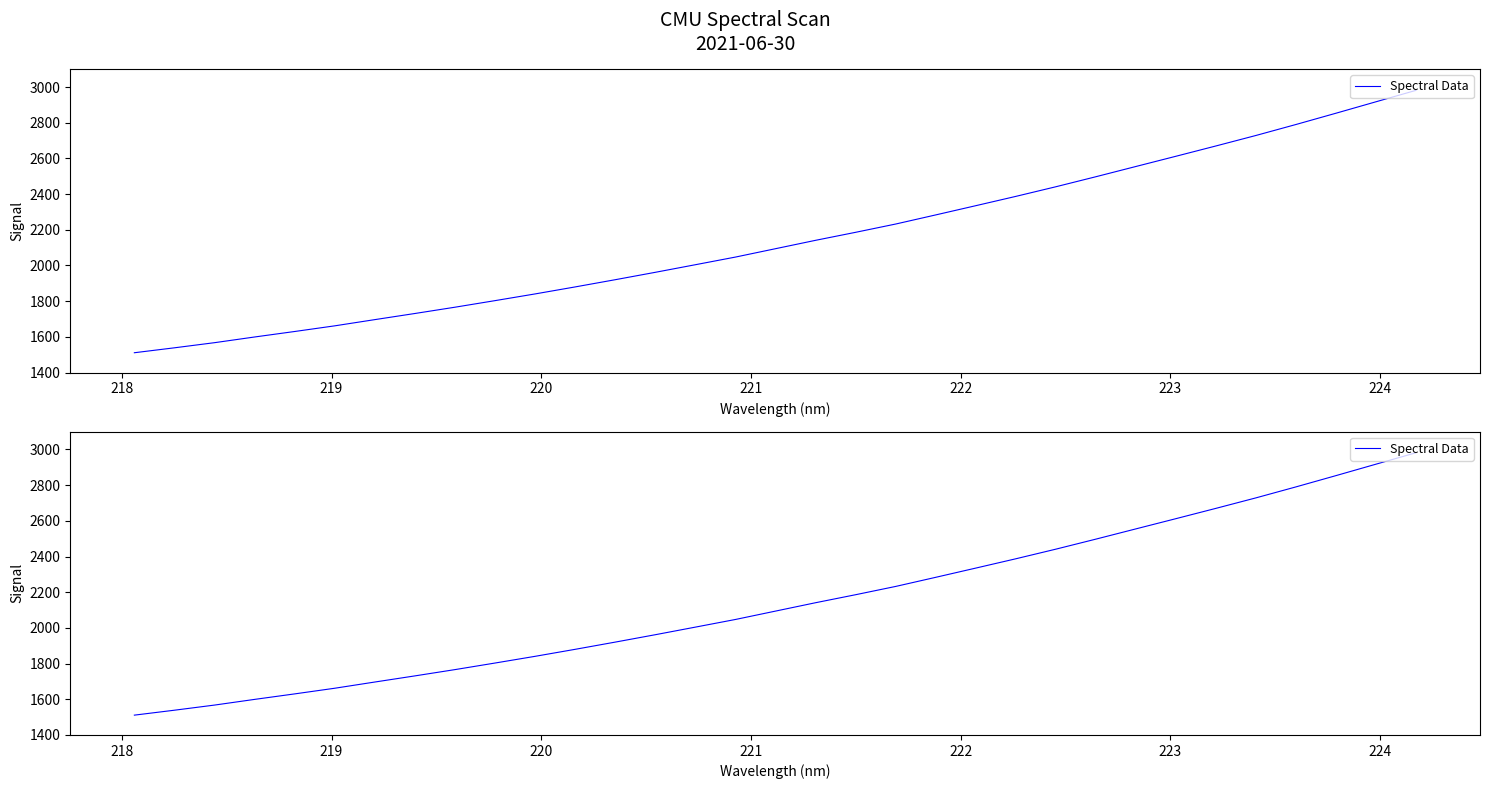

What is the greatest value displayed?

2981.4